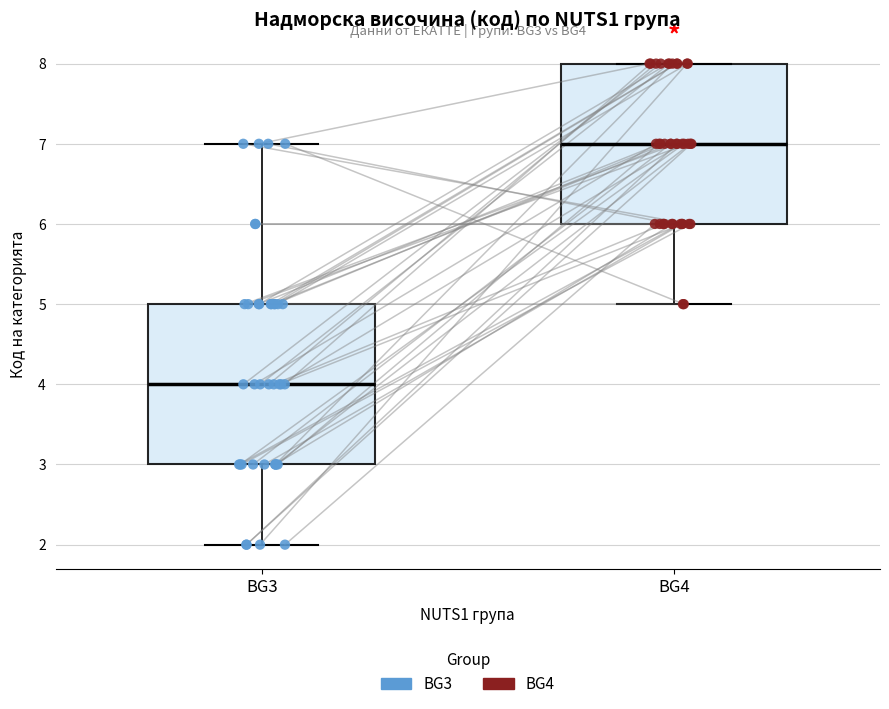

Reading left to right, read every box against the y-axis: the position of its median line, the range the box covers, and the ends of its whiskers. The values are not printed on the chart, so give them approximately, as read against the axis.

BG3: median 4, box 3 to 5, whiskers 2 to 7
BG4: median 7, box 6 to 8, whiskers 5 to 8